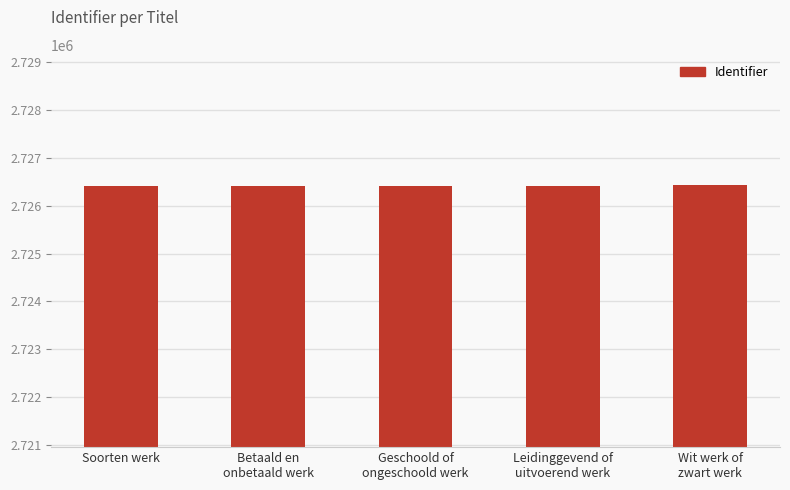

How many data points does each series have?

5